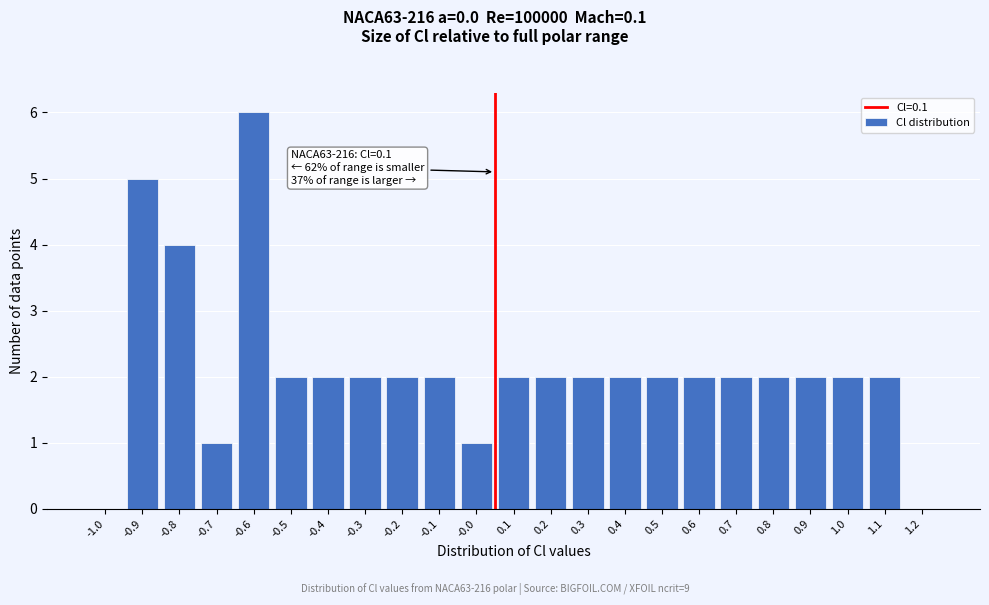

Reading left to right, transcribe all the data shown in this chart.

-1.0=0	-0.9=5	-0.8=4	-0.7=1	-0.6=6	-0.5=2	-0.4=2	-0.3=2	-0.2=2	-0.1=2	-0.0=1	0.1=2	0.2=2	0.3=2	0.4=2	0.5=2	0.6=2	0.7=2	0.8=2	0.9=2	1.0=2	1.1=2	1.2=0